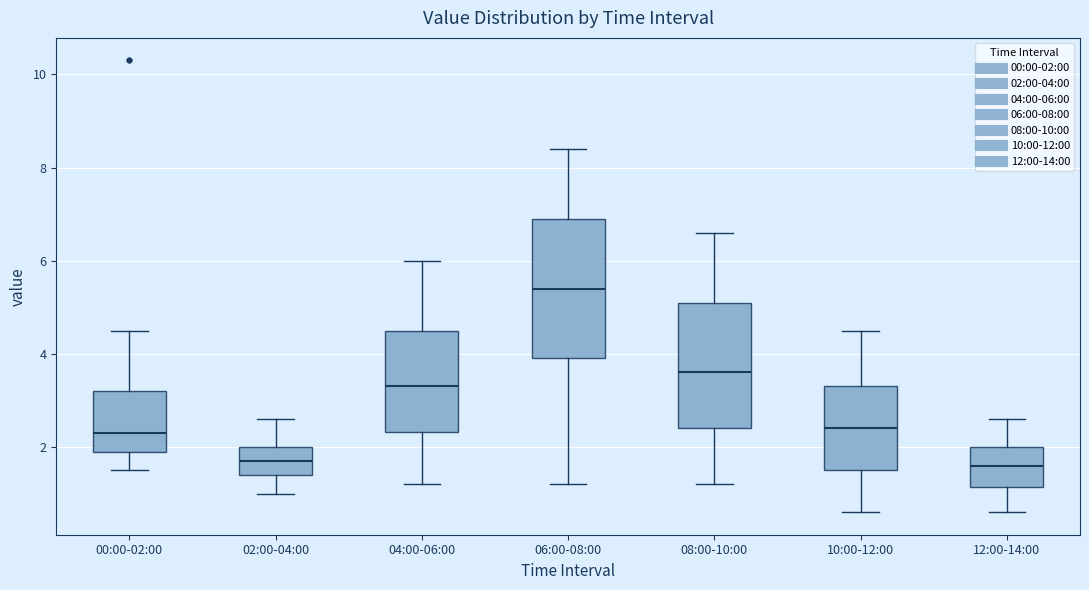

Reading left to right, transcribe this box plot: for each box, give where its median line is, the range the box spans, and where its two whiskers end, as read against the y-axis. The values are not printed on the chart, so give them approximately, as read against the axis.

00:00-02:00: median 2.4, box 2.0 to 3.2, whiskers 1.6 to 4.6
02:00-04:00: median 1.8, box 1.4 to 2.0, whiskers 1.0 to 2.6
04:00-06:00: median 3.4, box 2.4 to 4.6, whiskers 1.2 to 6.0
06:00-08:00: median 5.4, box 4.0 to 7.0, whiskers 1.2 to 8.4
08:00-10:00: median 3.6, box 2.4 to 5.2, whiskers 1.2 to 6.6
10:00-12:00: median 2.4, box 1.6 to 3.4, whiskers 0.6 to 4.6
12:00-14:00: median 1.6, box 1.2 to 2.0, whiskers 0.6 to 2.6